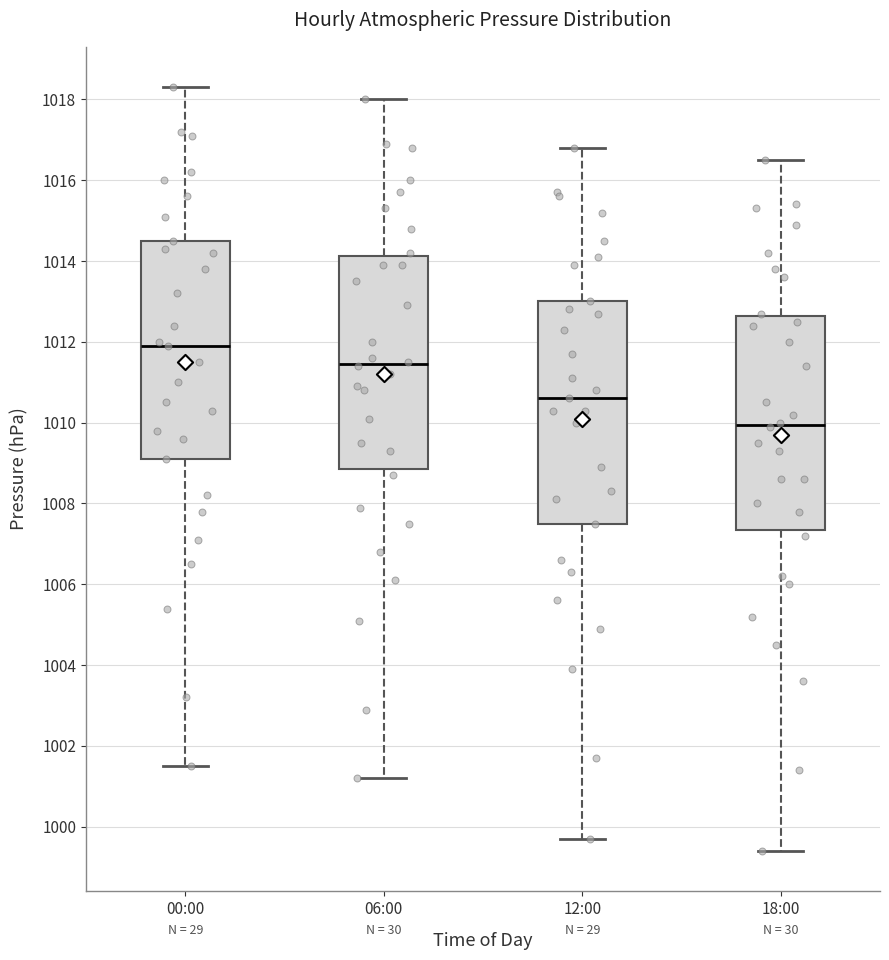

Which box's median line is the lowest?

18:00